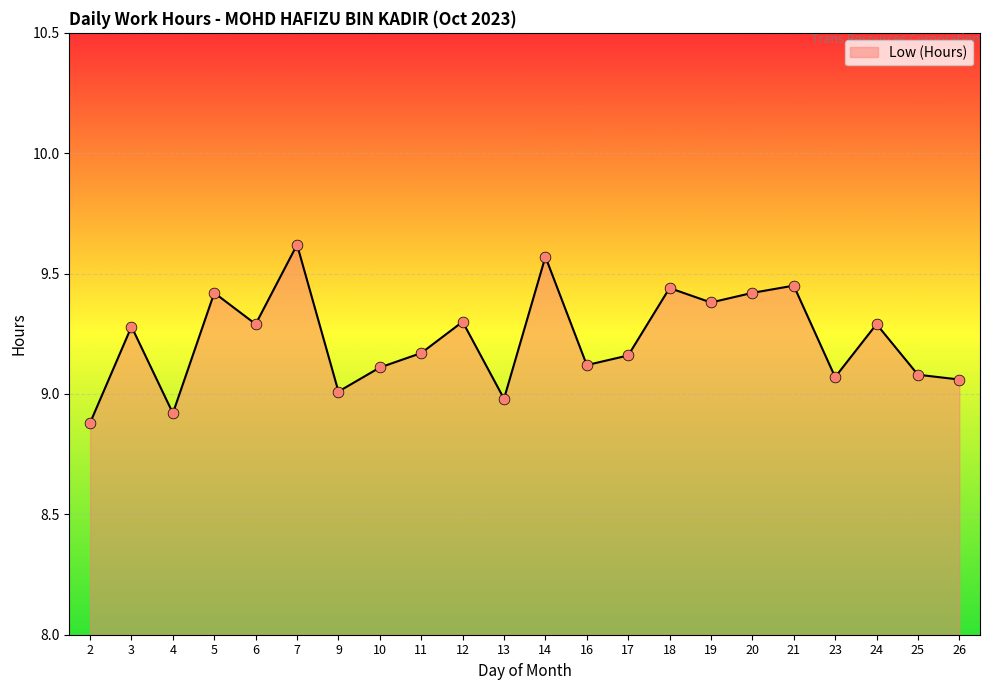

Approximately how many times larger is the value at 23 compared to 14?

0.9